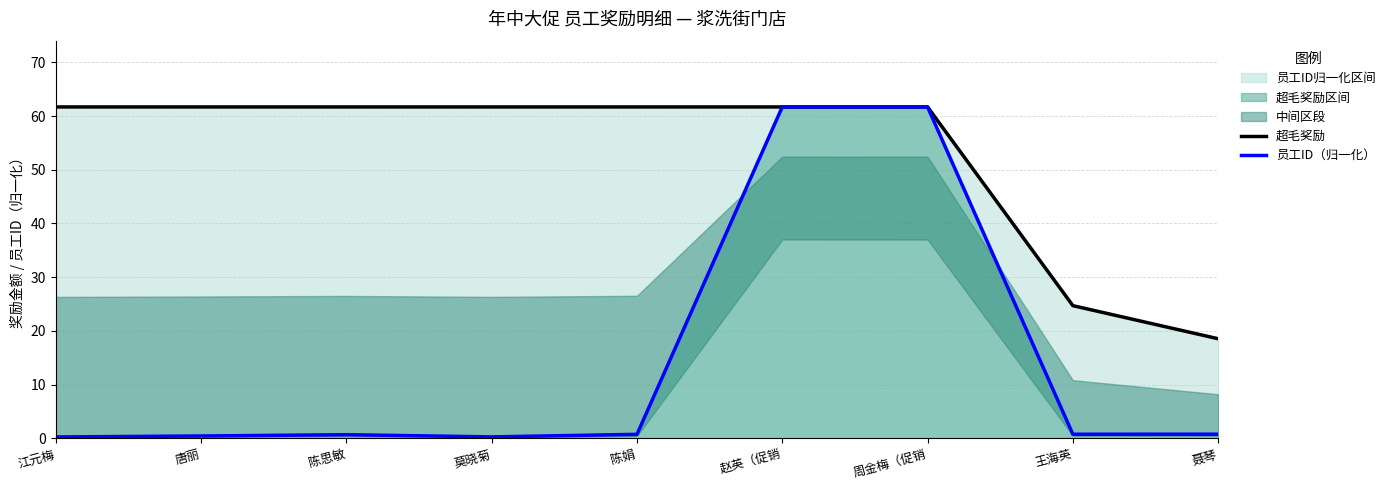

True or false: 员工ID（归一化） has more than 2 points higher than both neighbors.

False